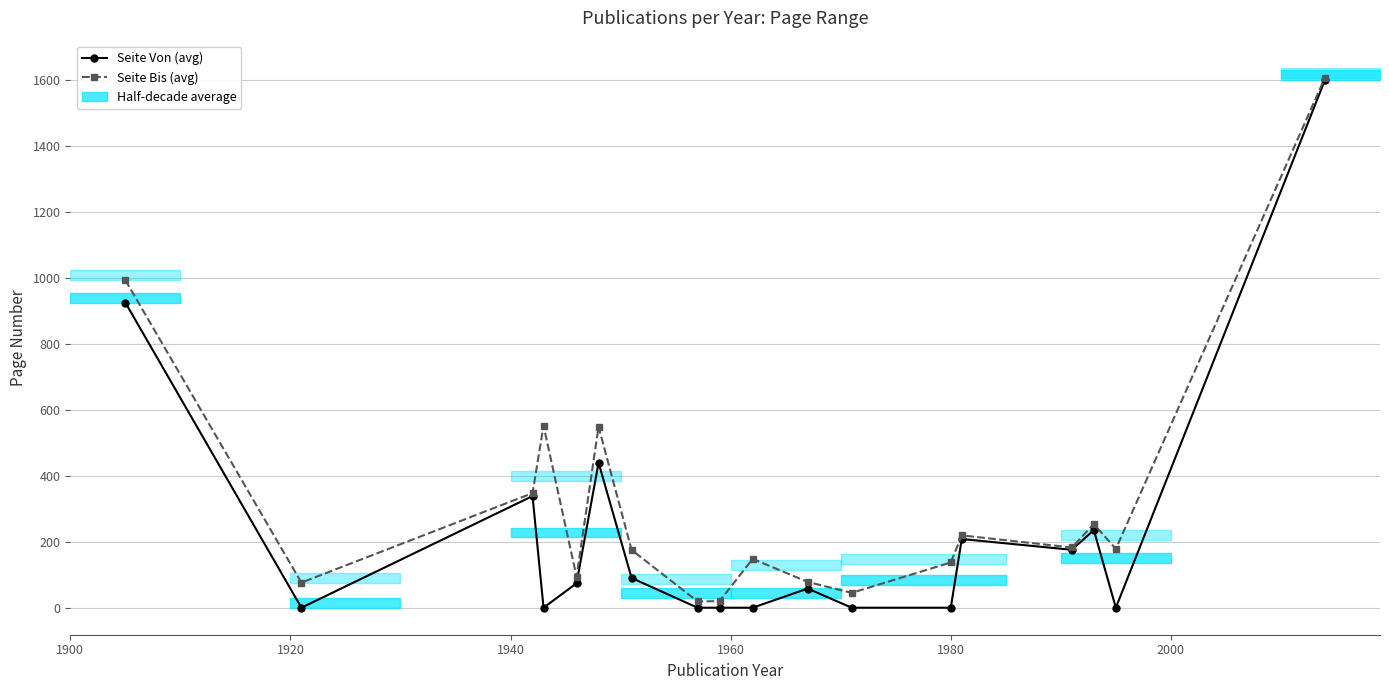

True or false: Seite Von (avg) and Seite Bis (avg) intersect in this chart.

False